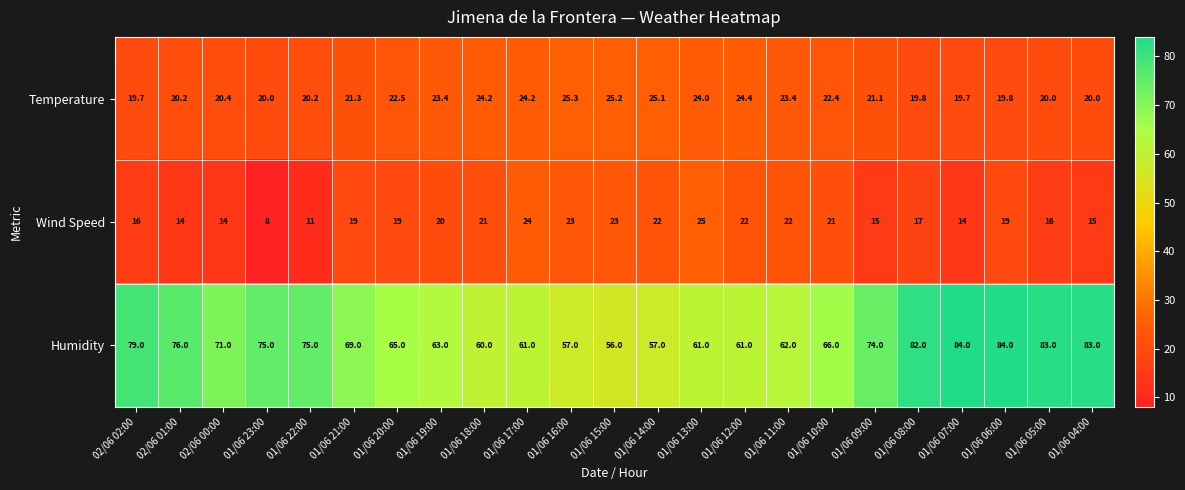

Which series changed the most between 01/06 23:00 and 01/06 09:00?

Wind Speed